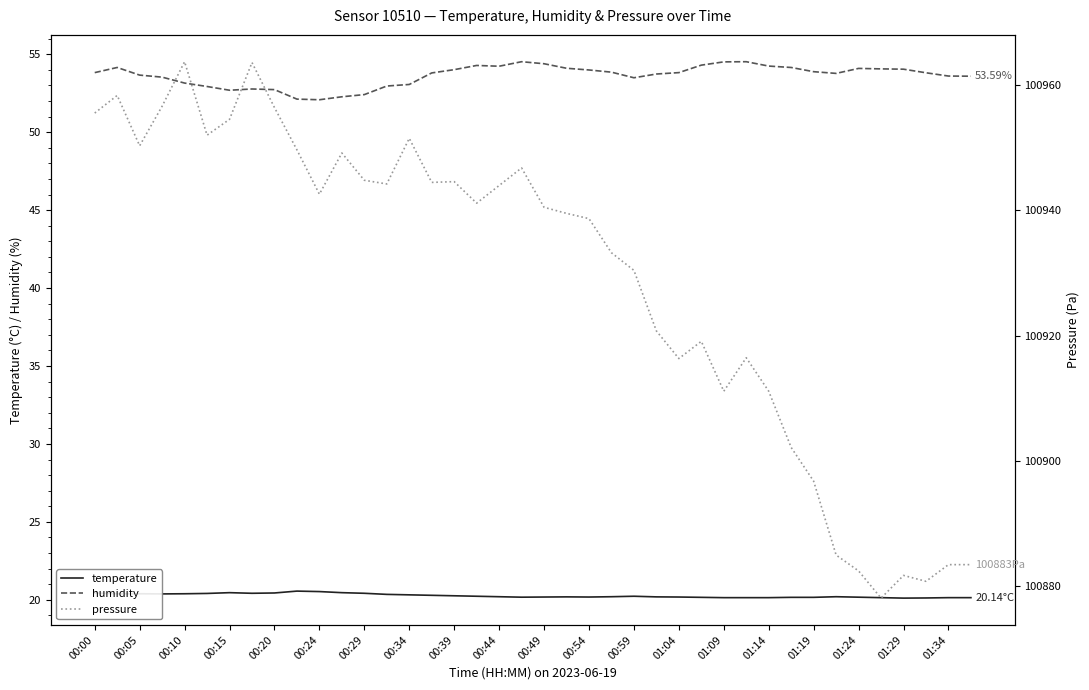

Which series has the largest total across all categories?

pressure